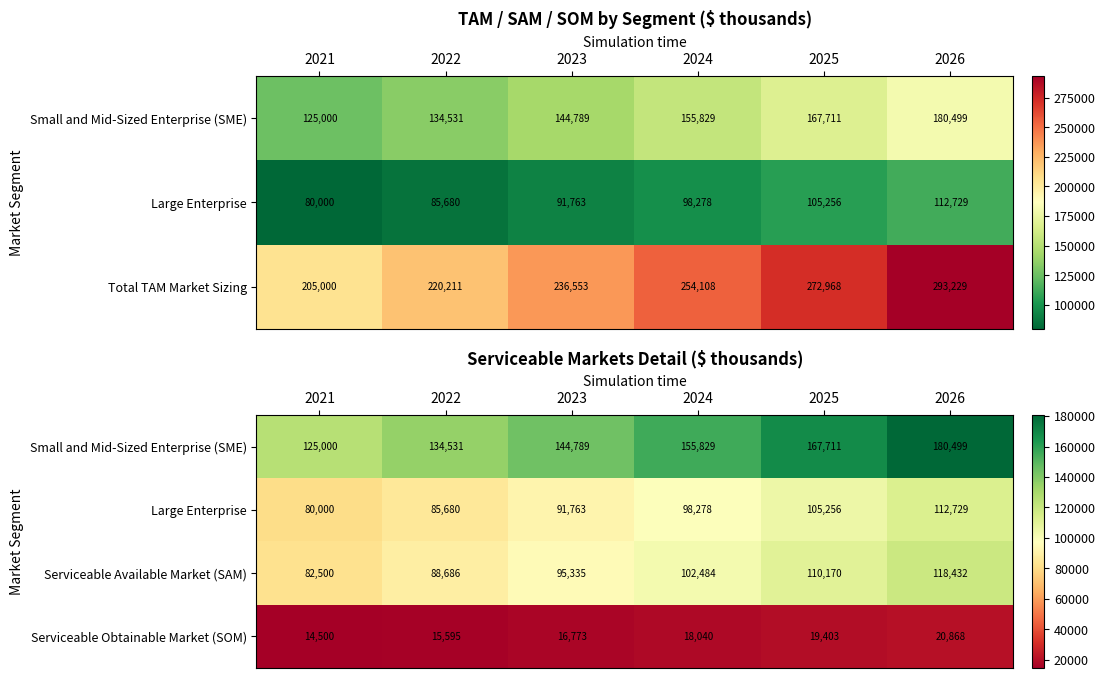

At which label is Serviceable Obtainable Market (SOM) closest to 17684?

2024